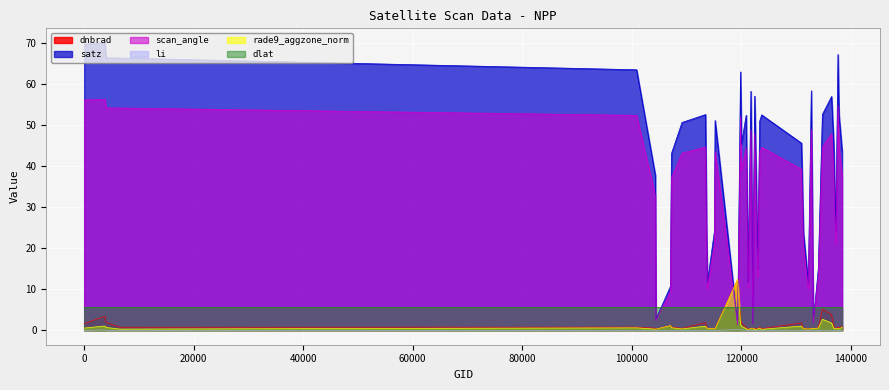

How many lines are shown in the chart?

6